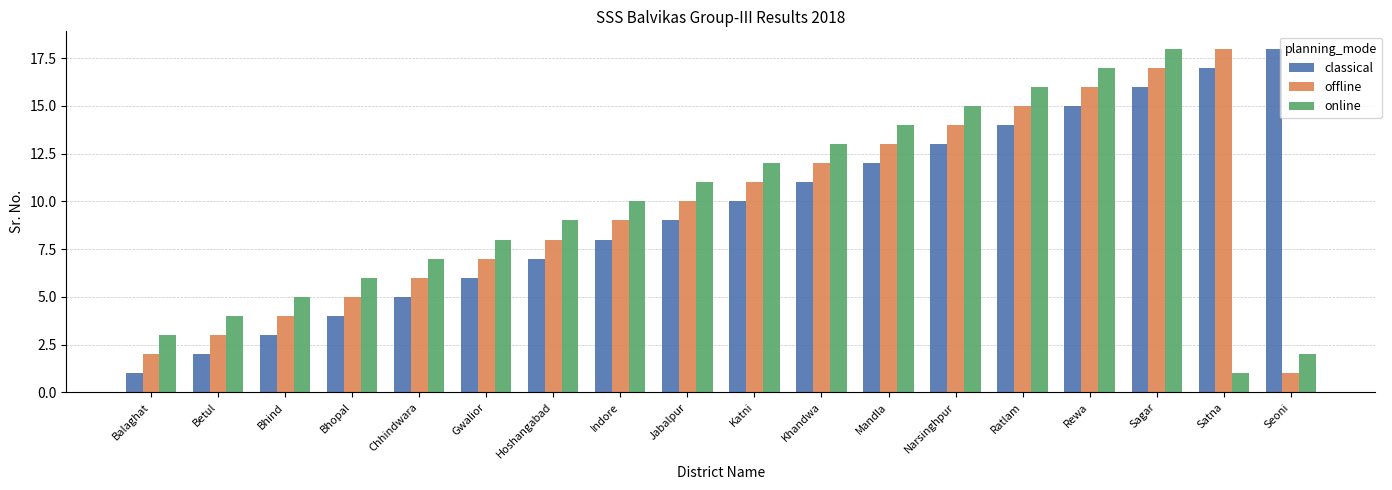

Rank the series at Sagar from highest to lowest value.

online, offline, classical